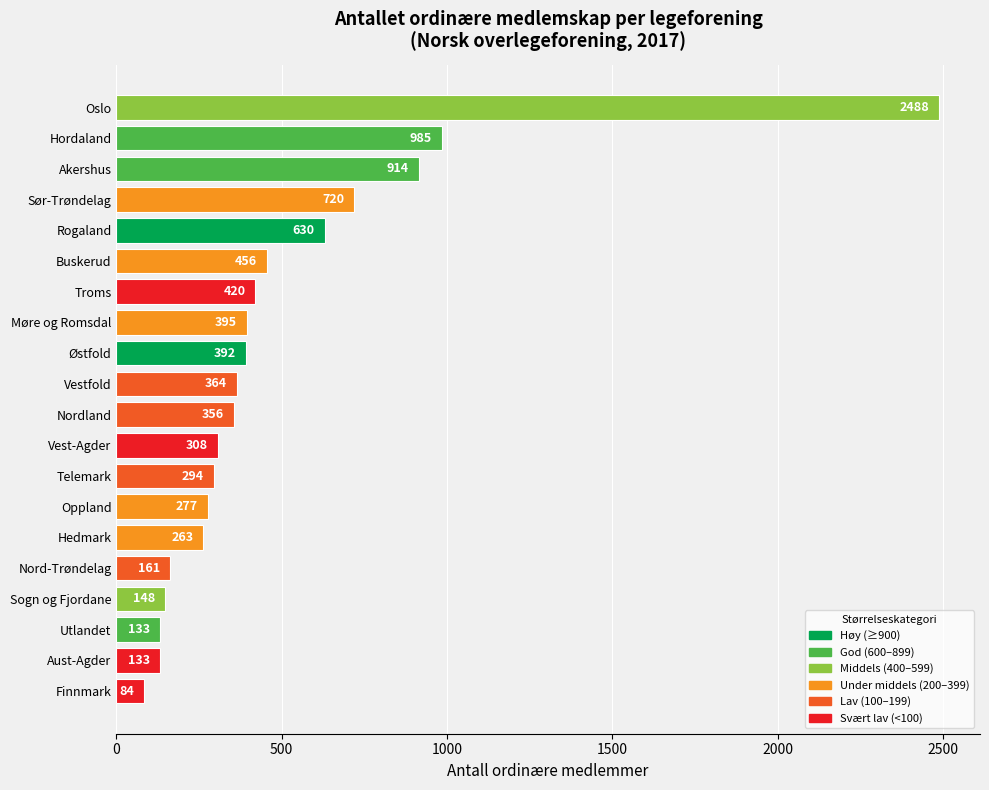

At which label is the value closest to 1286?

Hordaland